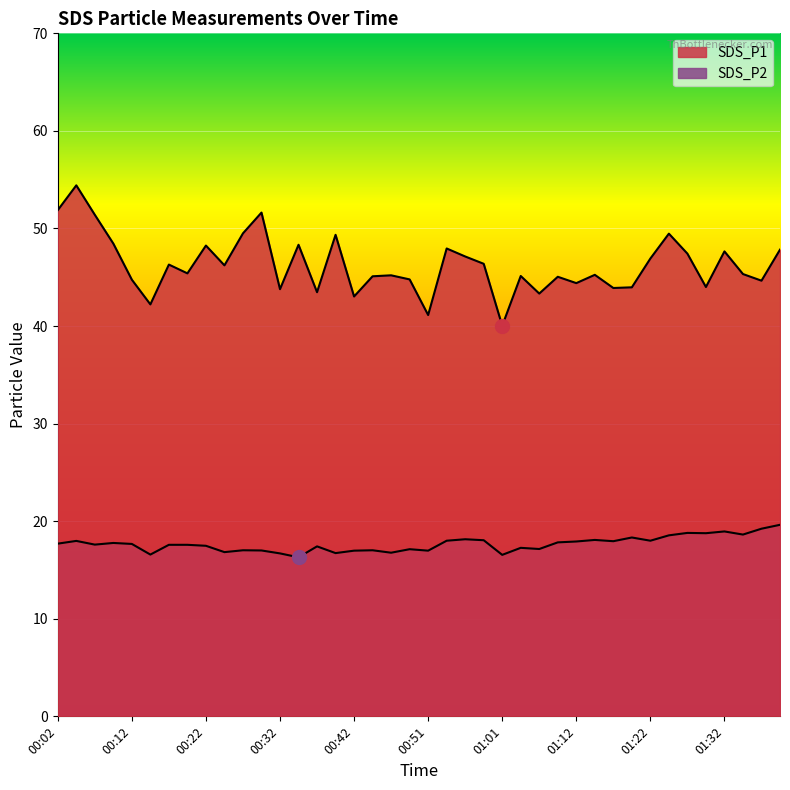

What position from the left is 00:14?

6